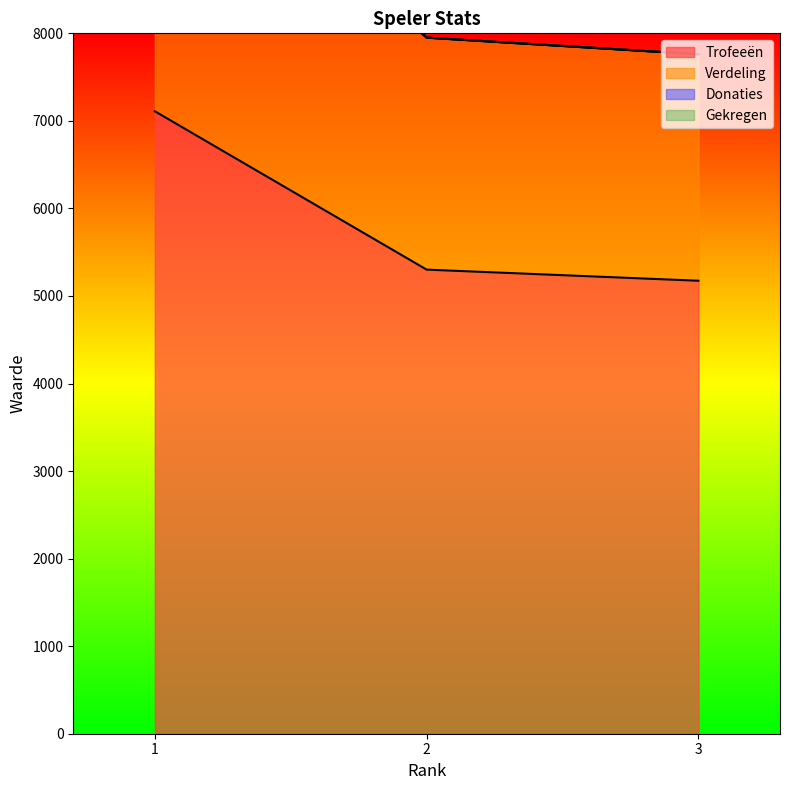

Where is Verdeling nearest to the value 9213?

2